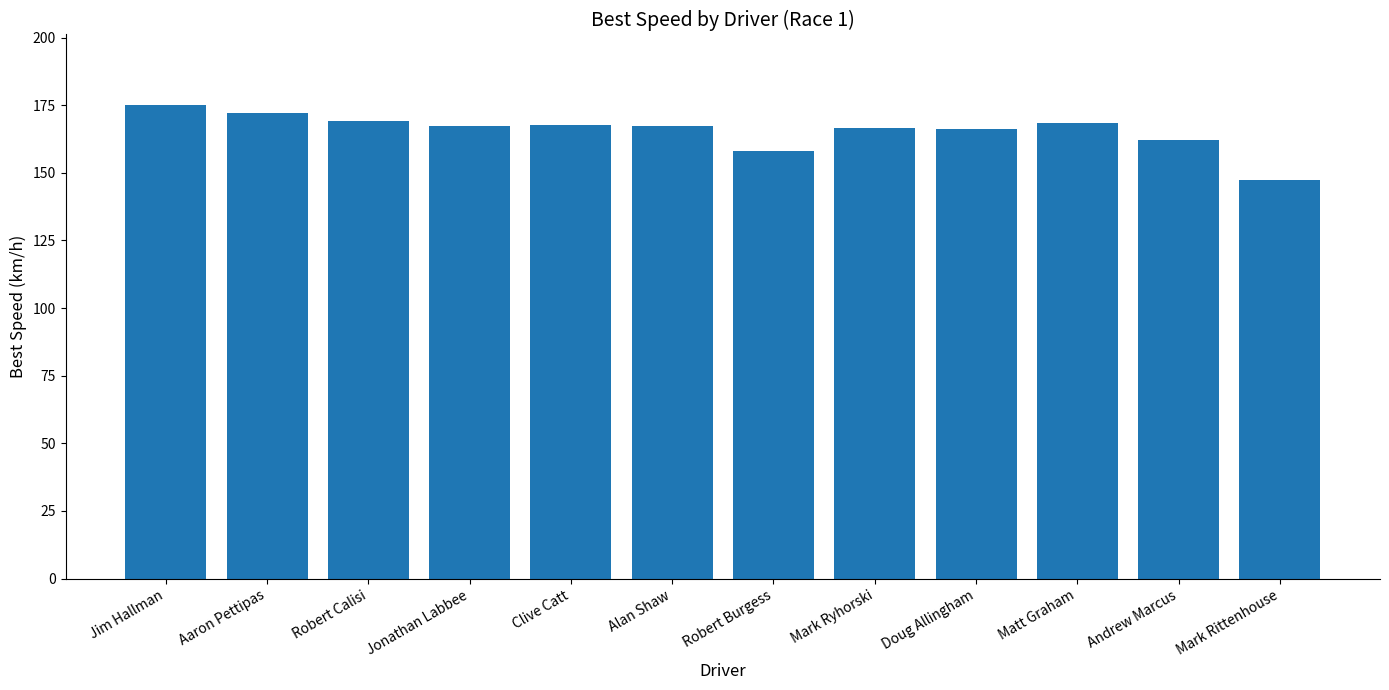

True or false: the data shows 167.1 at Jonathan Labbee.

True